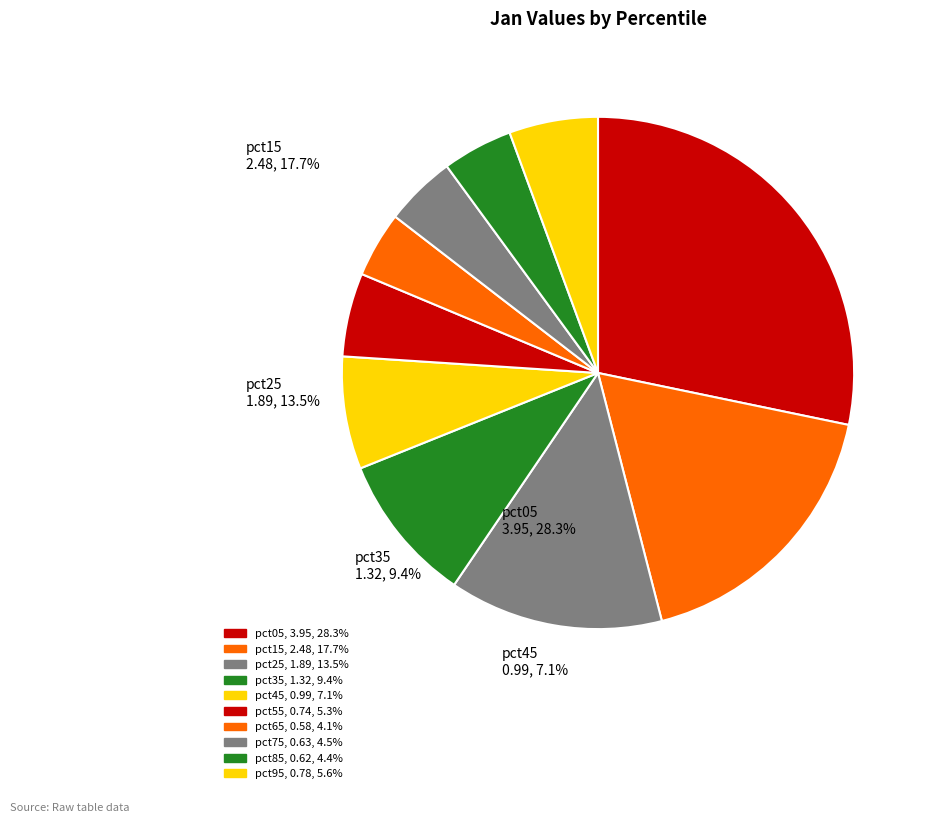

Which slice is the smallest?

pct65